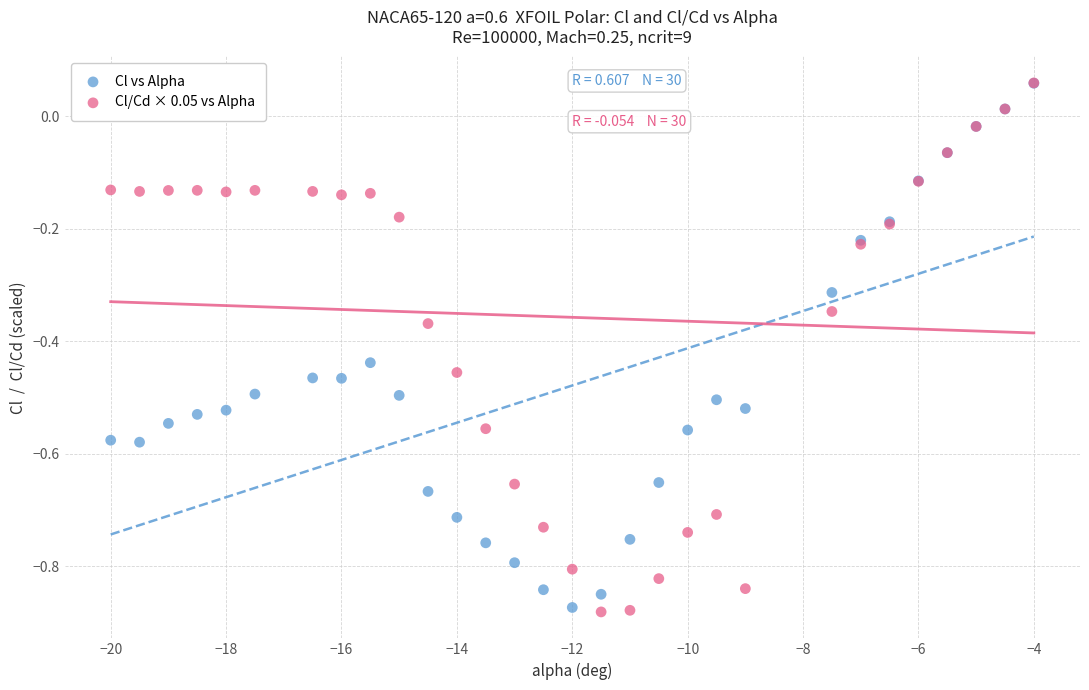

What are all the series names shown in the legend?

Cl vs Alpha, Cl/Cd × 0.05 vs Alpha